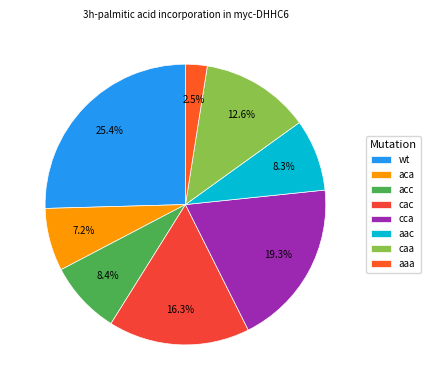

Rank the categories by value from highest to lowest.

wt, cca, cac, caa, acc, aac, aca, aaa